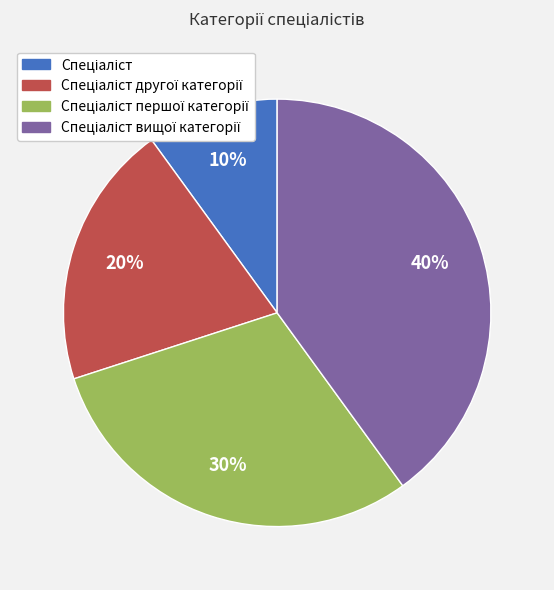

Does any single category account for the majority?

No